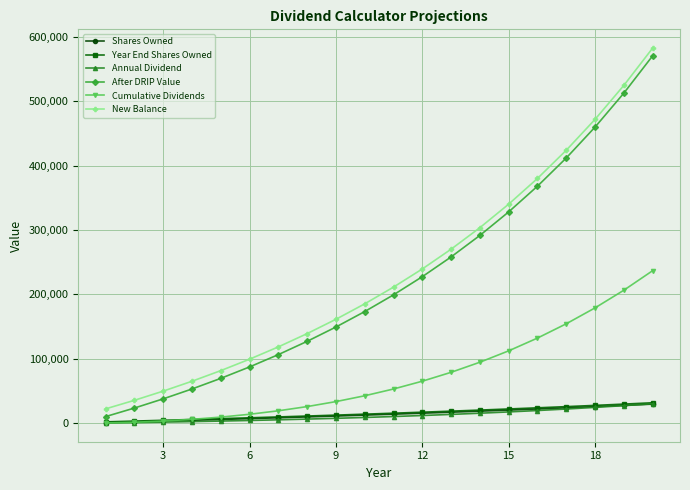

True or false: New Balance and After DRIP Value cross at least once.

False